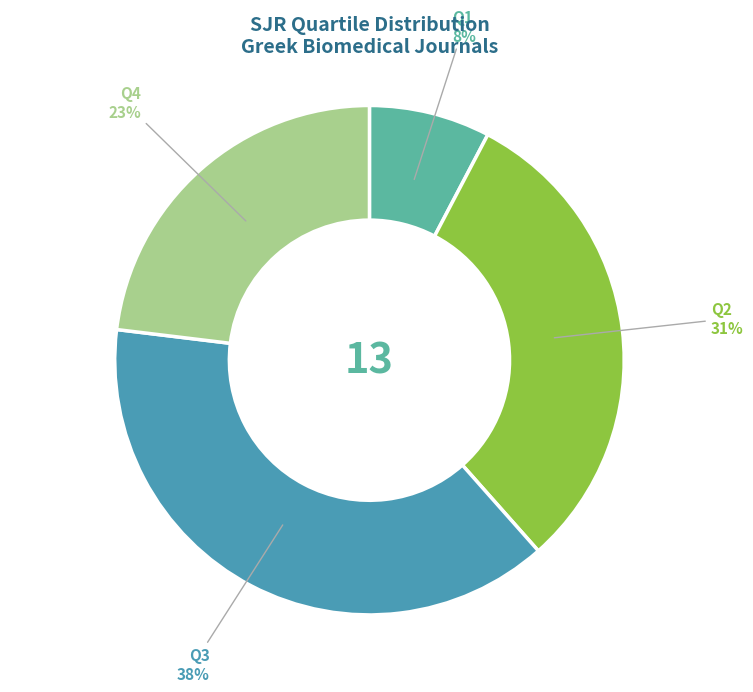

Approximately how many times larger is the value at Q4 compared to Q3?

0.6